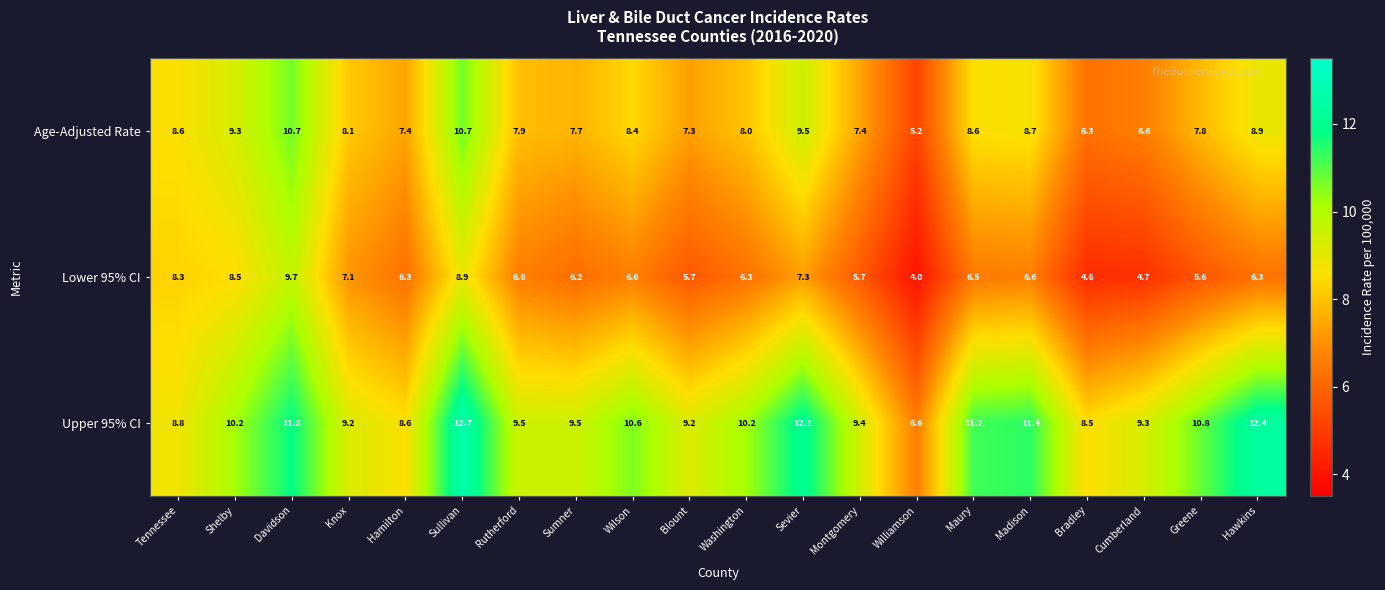

List the series in order of their overall mean, highest first.

Upper 95% CI, Age-Adjusted Rate, Lower 95% CI